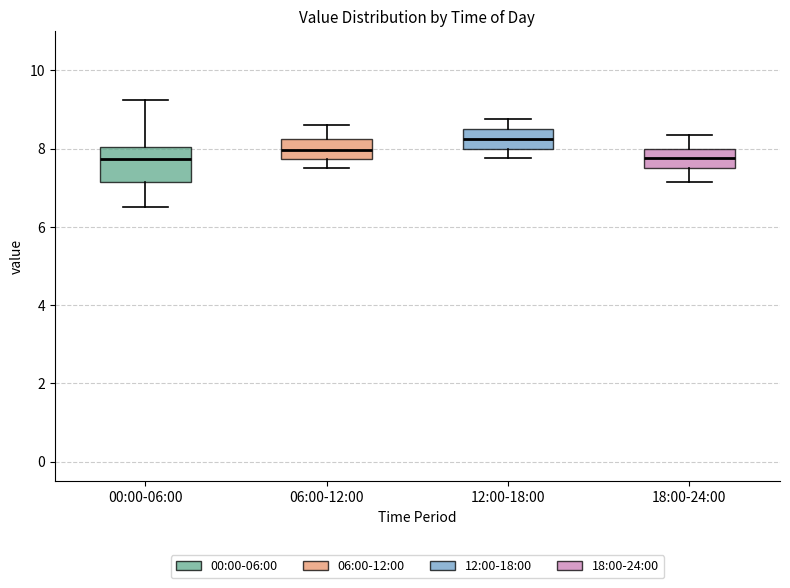

Where does the lower whisker of the box for 06:00-12:00 end on the y-axis? The values are not printed on the chart, so give them approximately, as read against the axis.

7.6